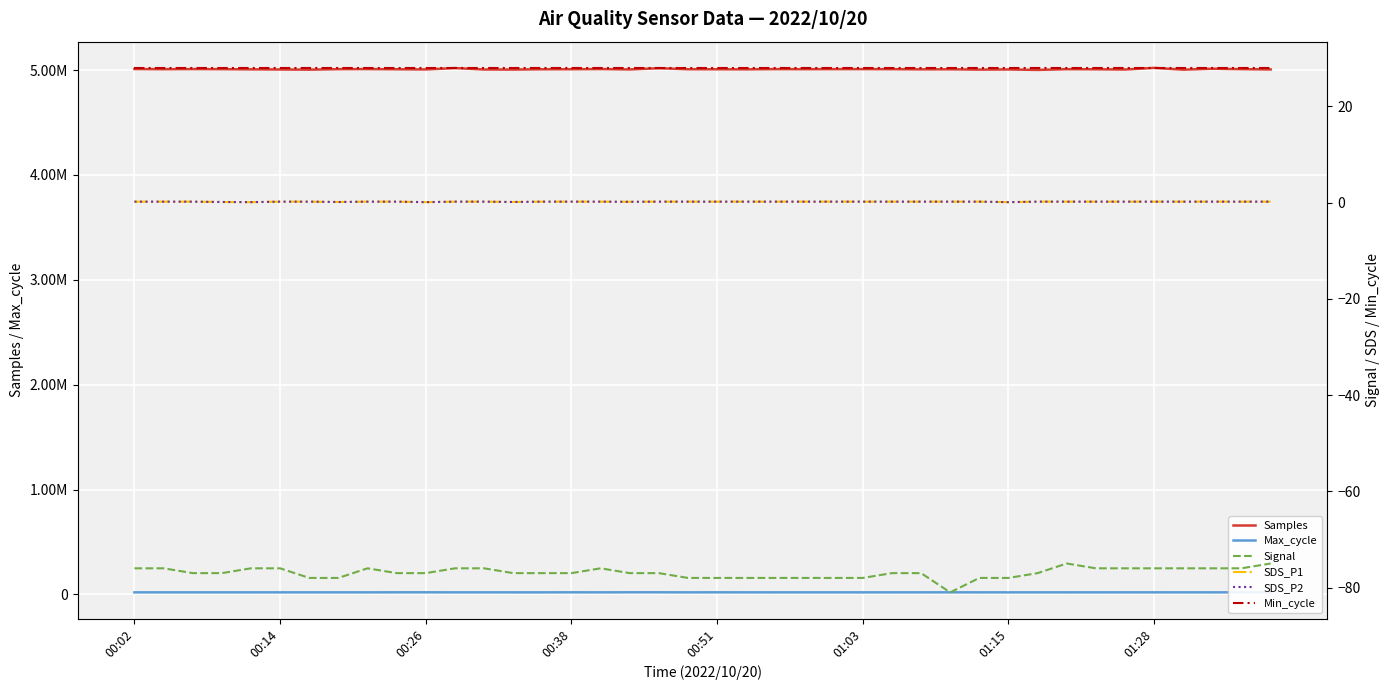

What is the value of the SDS_P2 point at the 4th from the left?

0.1